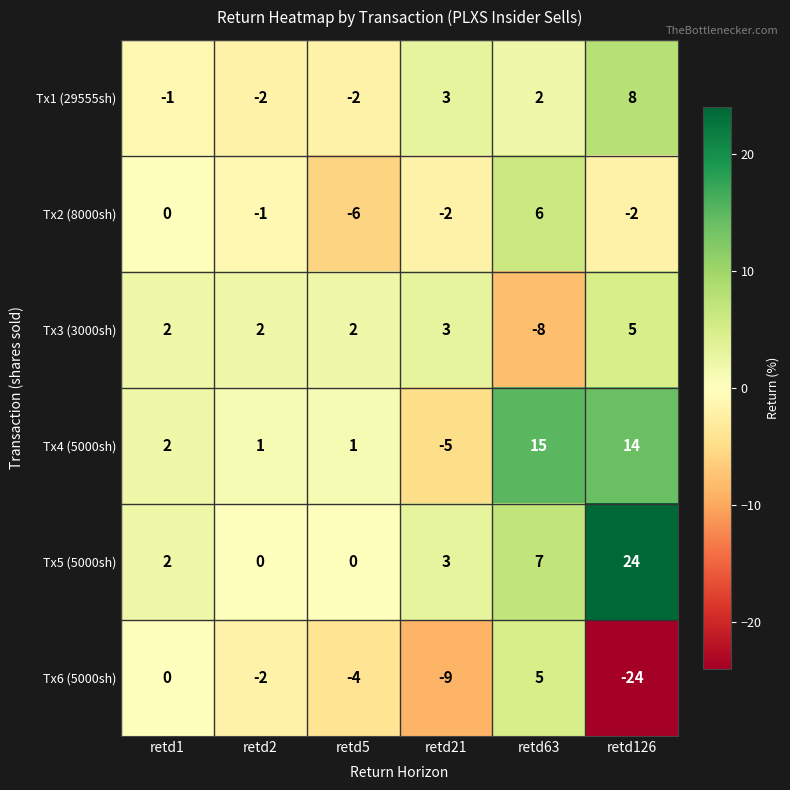

What is the difference between the maximum and minimum values in the Tx4 (5000sh) series?

20